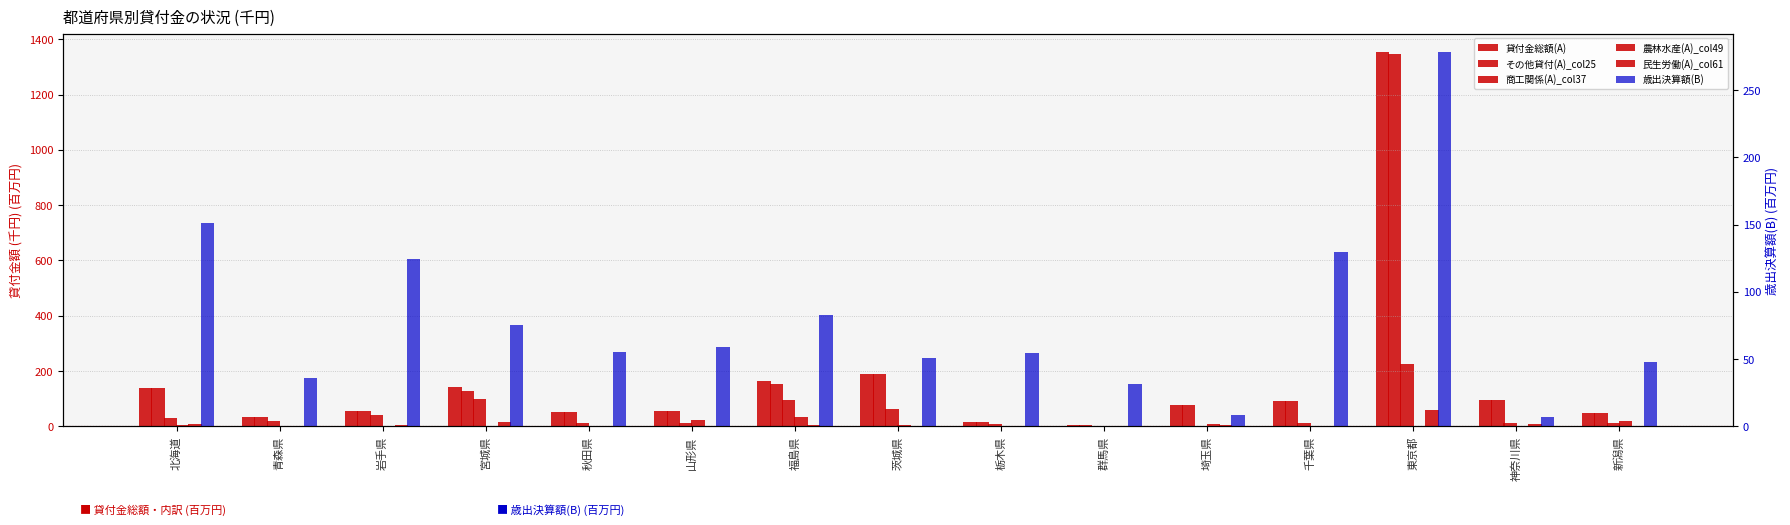

Does the chart contain any negative values?

No